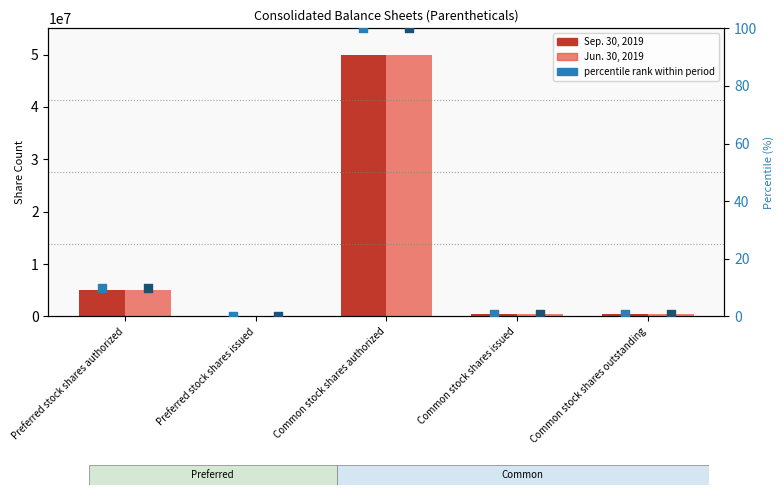

Which series has the largest Y range (max minus min)?

Sep. 30, 2019